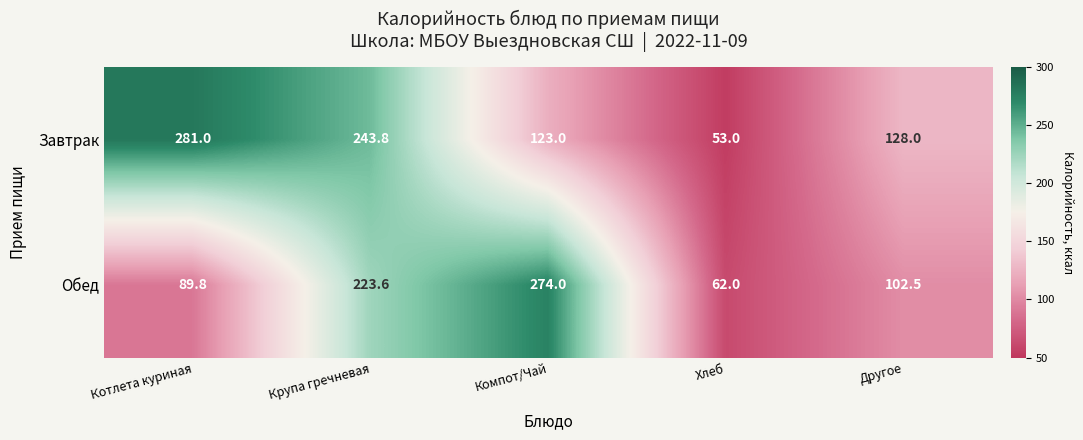

What is the smallest value displayed?

53.0